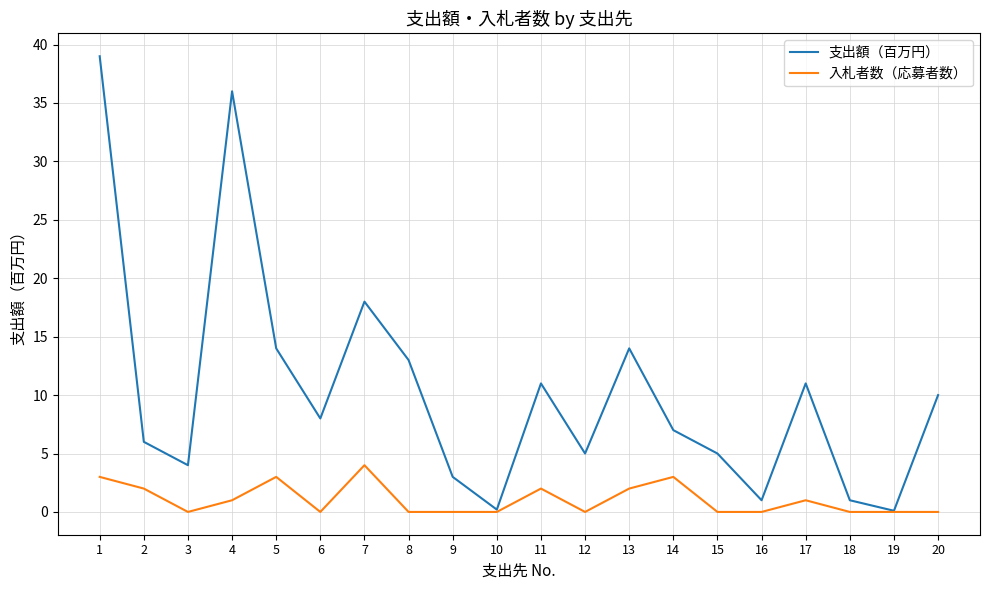

What are all the series names shown in the legend?

支出額（百万円）, 入札者数（応募者数）